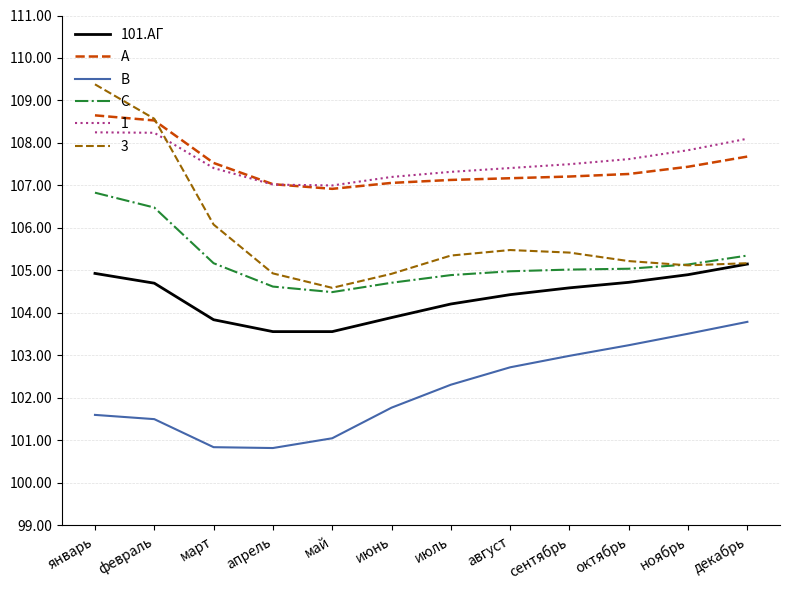

True or false: 101.АГ and A cross at least once.

False